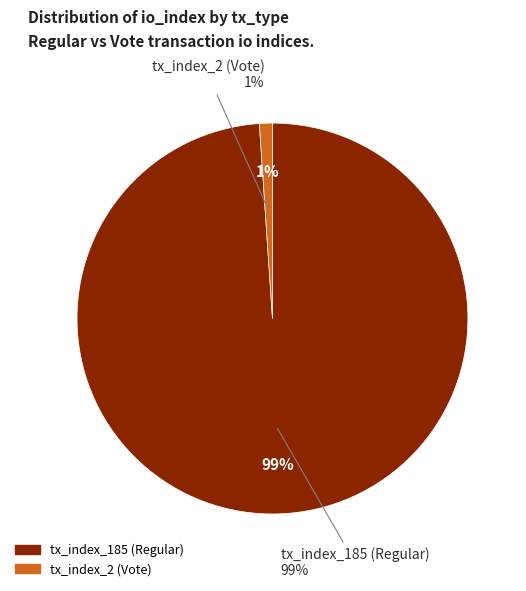

What is the smallest slice in the pie chart?

tx_index_2 (Vote)